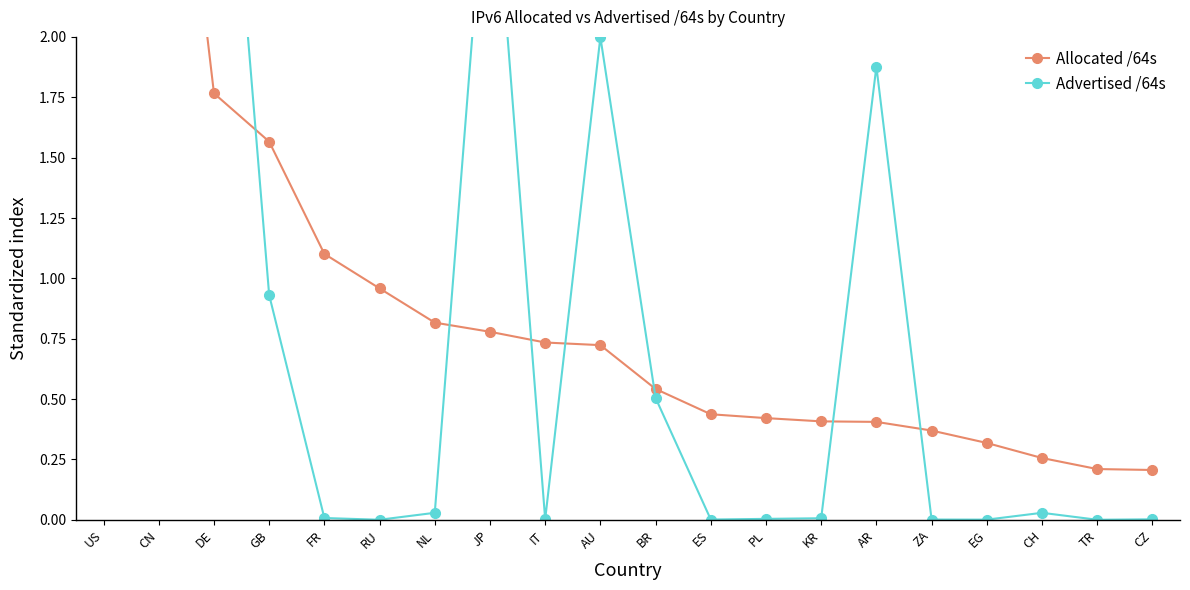

What is the difference between the highest and lowest values at KR?

0.4